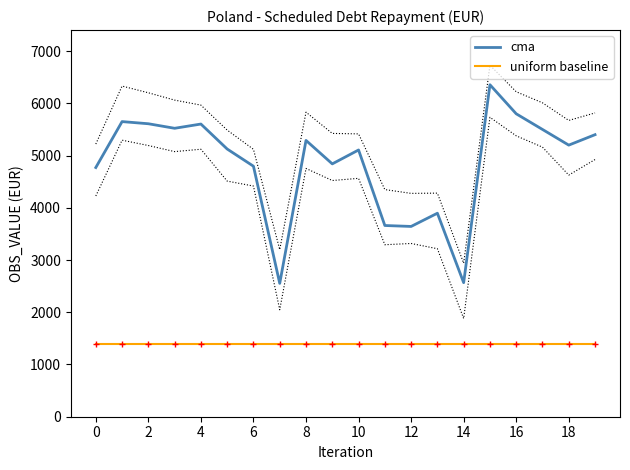

List the series in order of their overall mean, highest first.

cma, uniform baseline